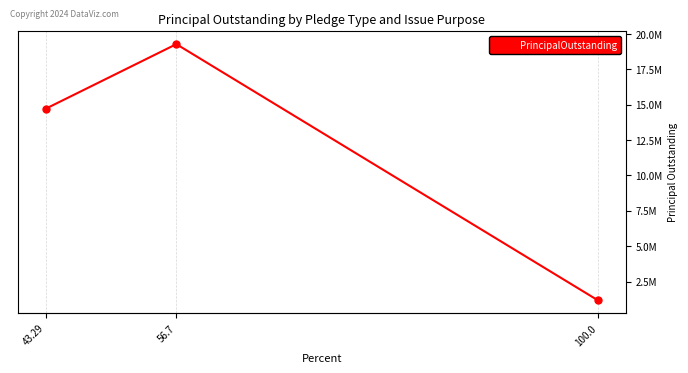

What value does the data have at 43.29, to the nearest 100?

14720000